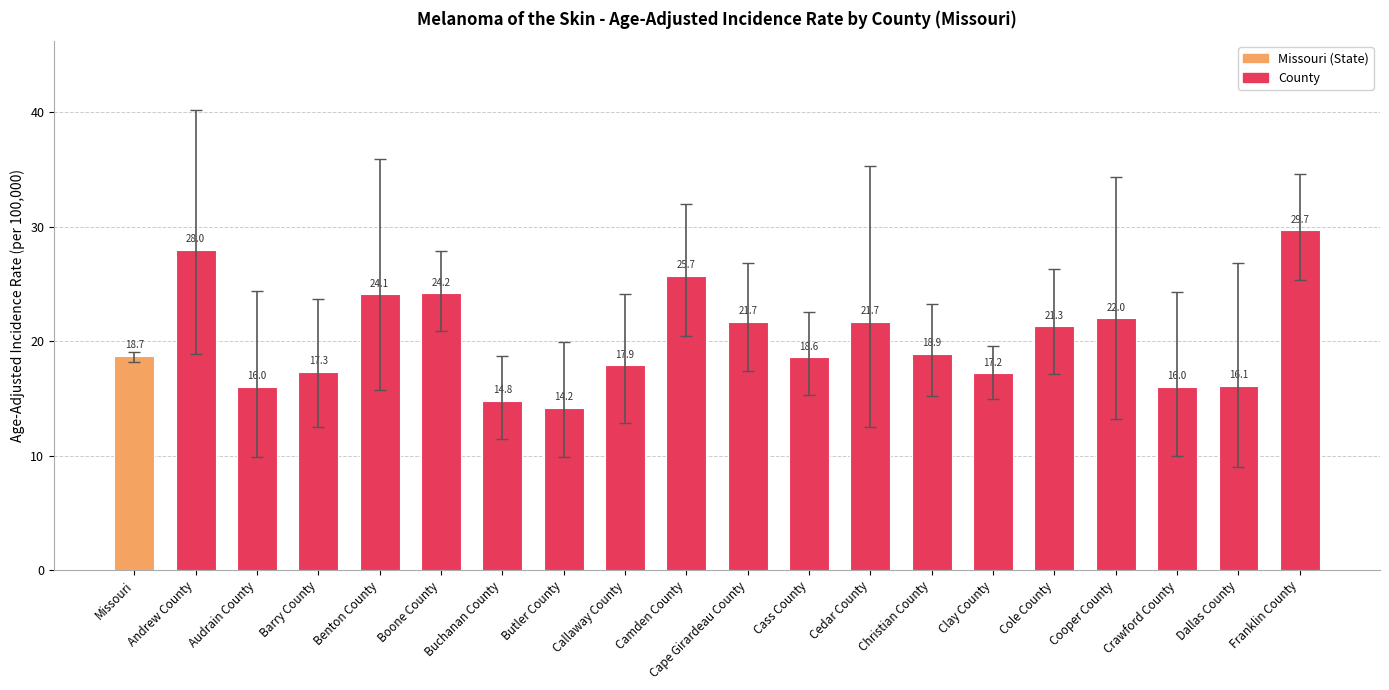

Reading left to right, transcribe all the data shown in this chart.

Missouri=18.7	Andrew County=28.0	Audrain County=16.0	Barry County=17.3	Benton County=24.1	Boone County=24.2	Buchanan County=14.8	Butler County=14.2	Callaway County=17.9	Camden County=25.7	Cape Girardeau County=21.7	Cass County=18.6	Cedar County=21.7	Christian County=18.9	Clay County=17.2	Cole County=21.3	Cooper County=22.0	Crawford County=16.0	Dallas County=16.1	Franklin County=29.7